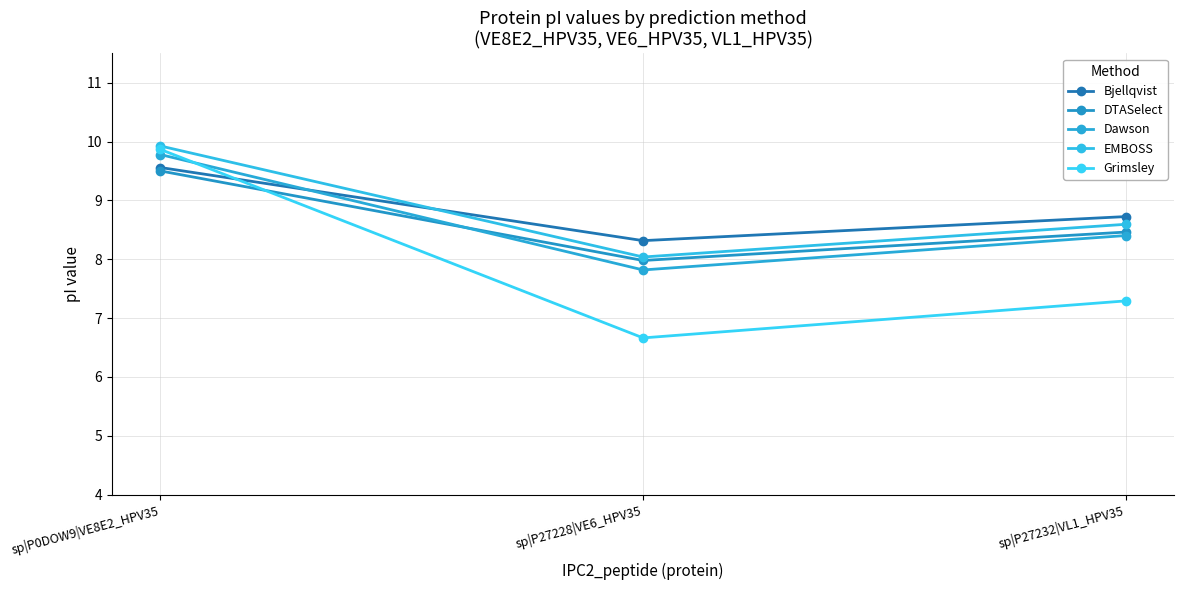

What is the value of the DTASelect point at the 3rd from the left?

8.5